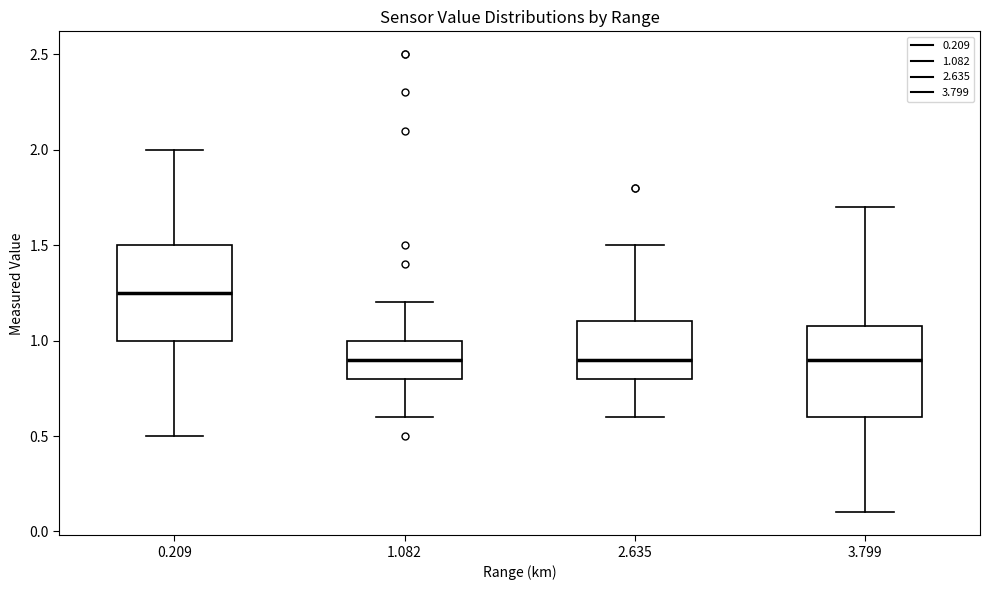

Reading left to right, read every box against the y-axis: the position of its median line, the range the box covers, and the ends of its whiskers. The values are not printed on the chart, so give them approximately, as read against the axis.

0.209: median 1.25, box 1.00 to 1.50, whiskers 0.50 to 2.00
1.082: median 0.90, box 0.80 to 1.00, whiskers 0.60 to 1.20
2.635: median 0.90, box 0.80 to 1.10, whiskers 0.60 to 1.50
3.799: median 0.90, box 0.60 to 1.10, whiskers 0.10 to 1.70